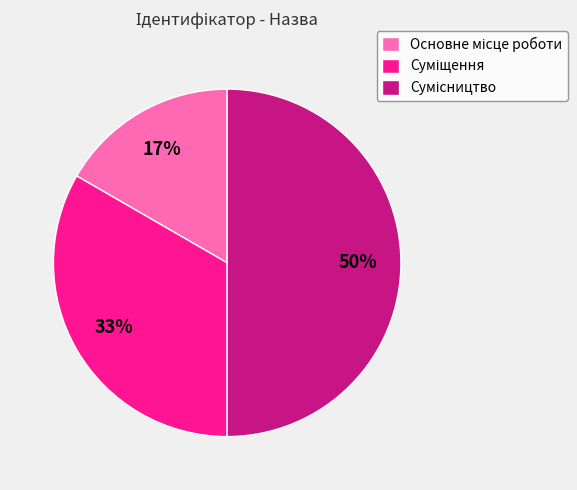

To the nearest percent, what is the difference between the largest and smallest slice percentages?

33%